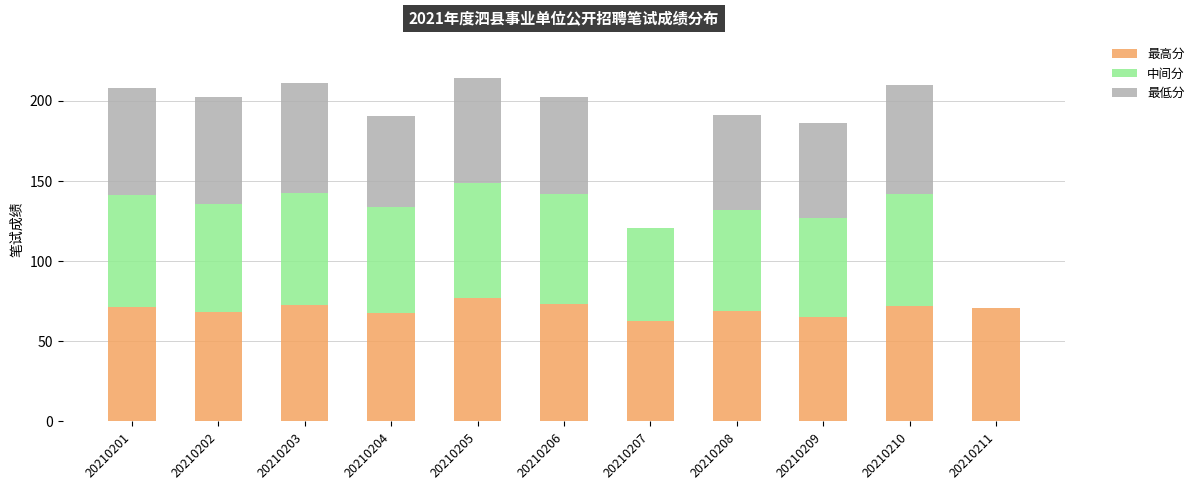

The 最高分 series shows 77.1 at 20210205. True or false?

True